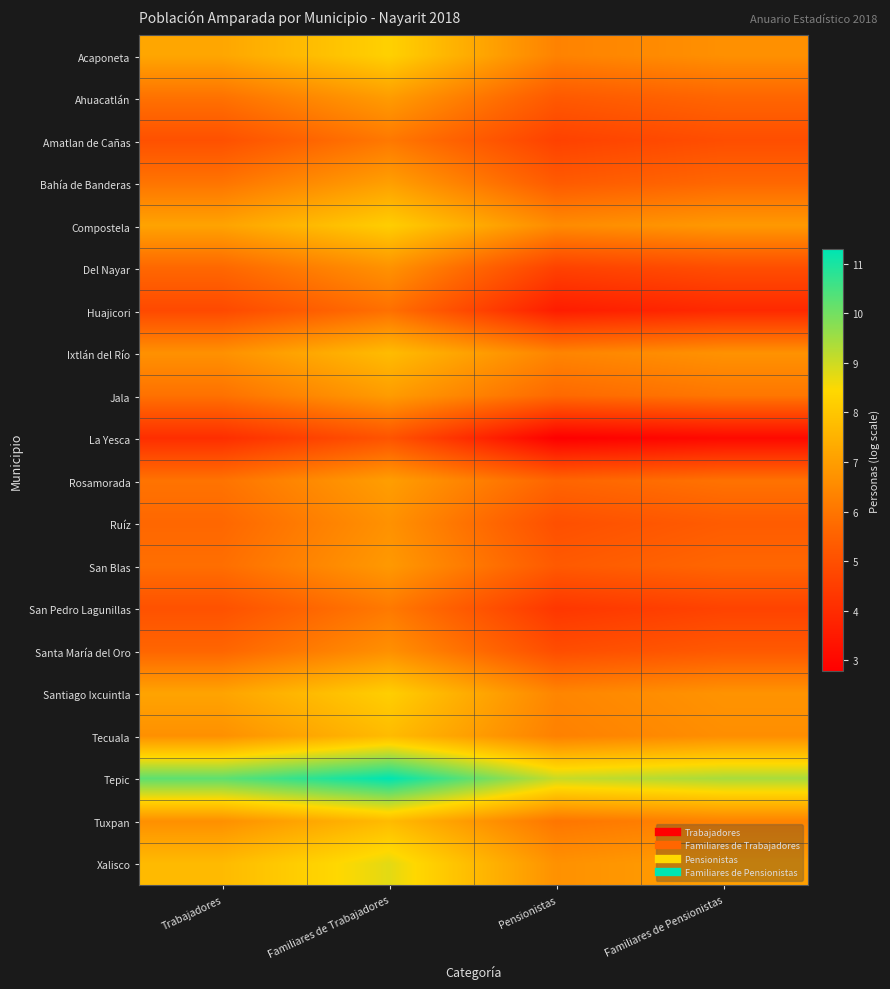

What is the smallest value displayed?

2.8